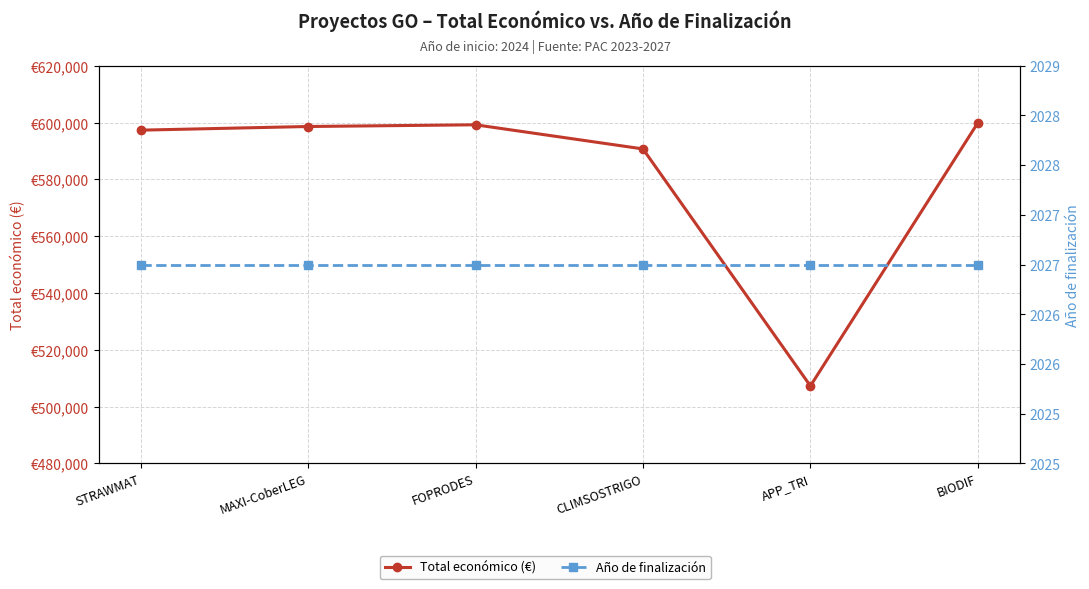

Does the chart display data point markers on the line(s)?

Yes